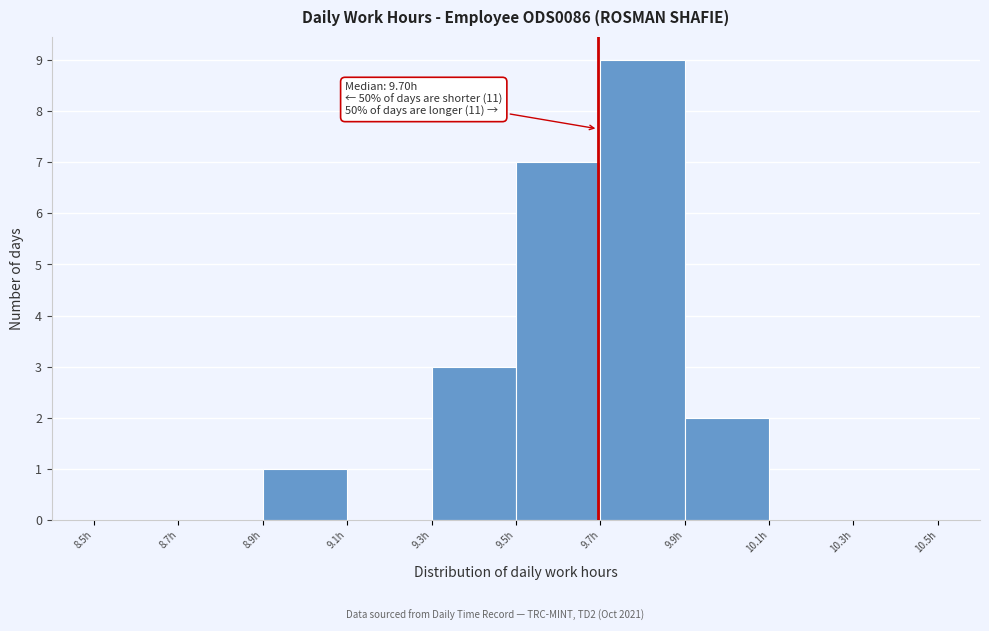

Which range on the x-axis has the tallest bar?

9.7 to 9.9